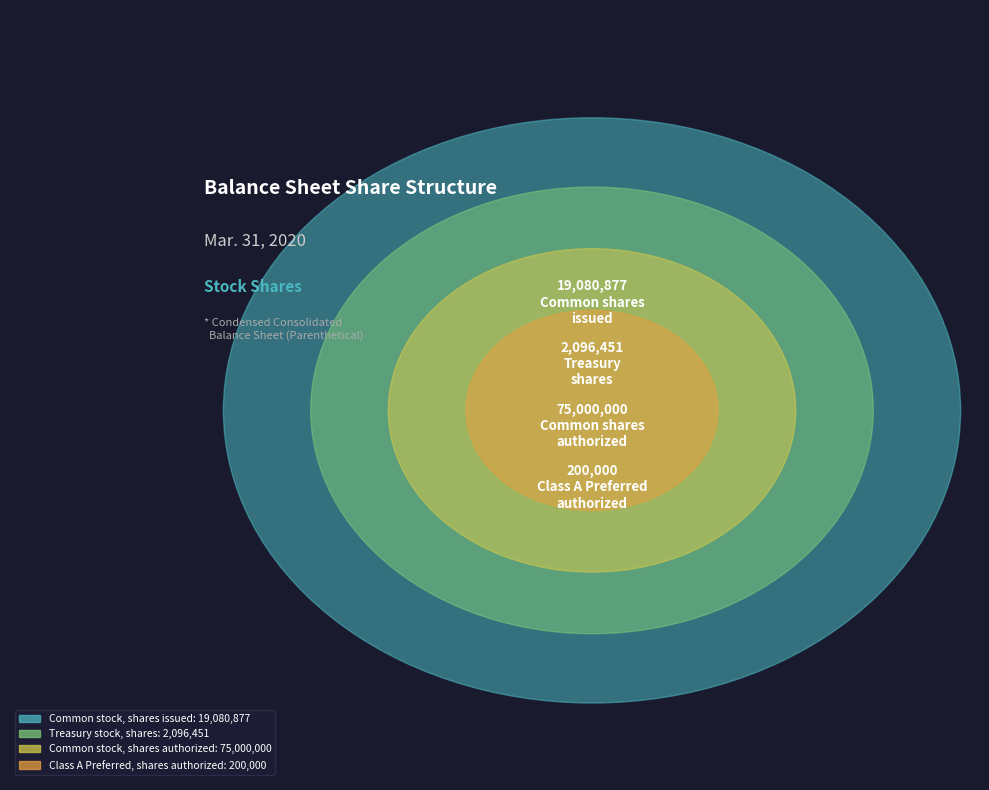

Rank the categories by value from lowest to highest.

Class A Preferred, shares authorized, Treasury stock, shares, Common stock, shares issued, Common stock, shares authorized